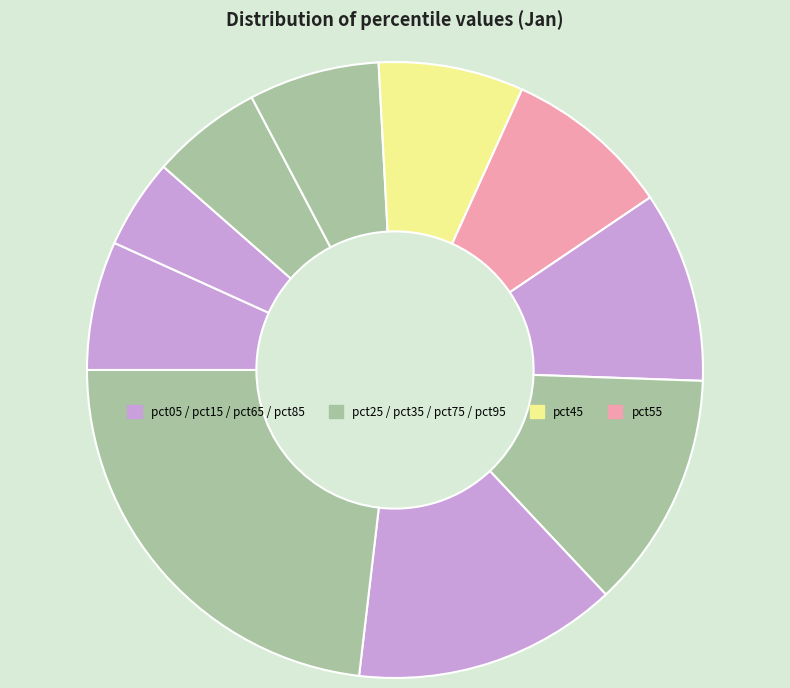

Count the number of slices in the pie.

10